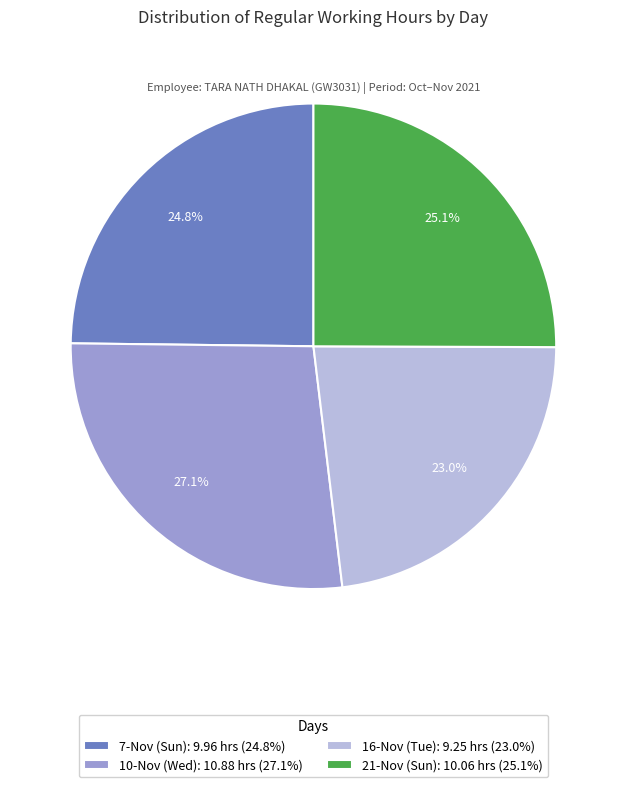

What is the smallest slice in the pie chart?

16-Nov (Tue)